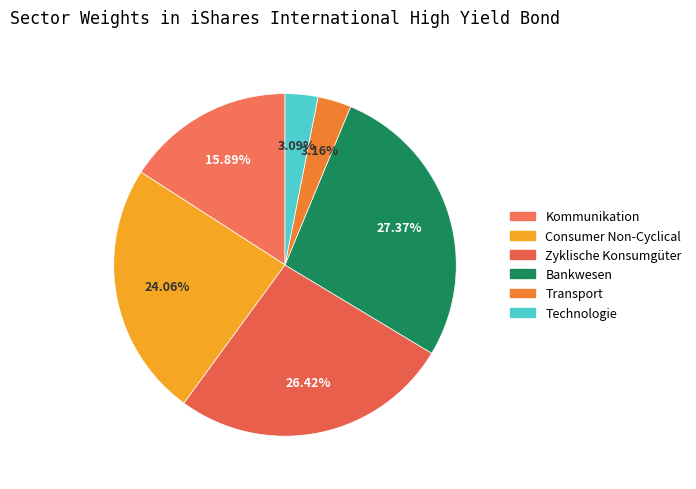

Count the number of slices in the pie.

6